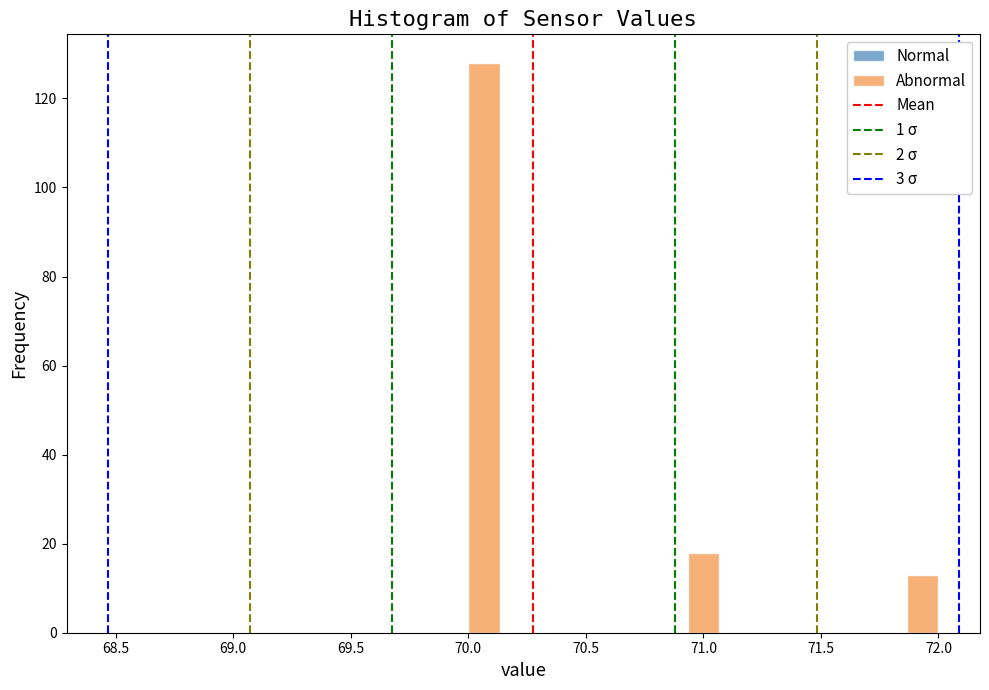

Read against the x-axis, roughly where is the centre of the tallest bar?

70.05